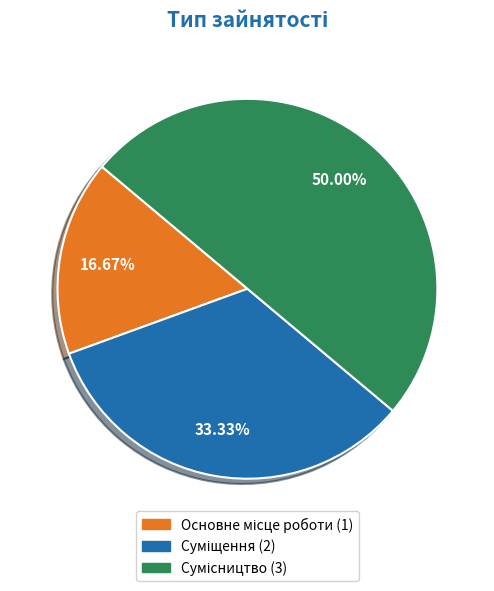

Is it true that Суміщення is 33% of the pie?

True